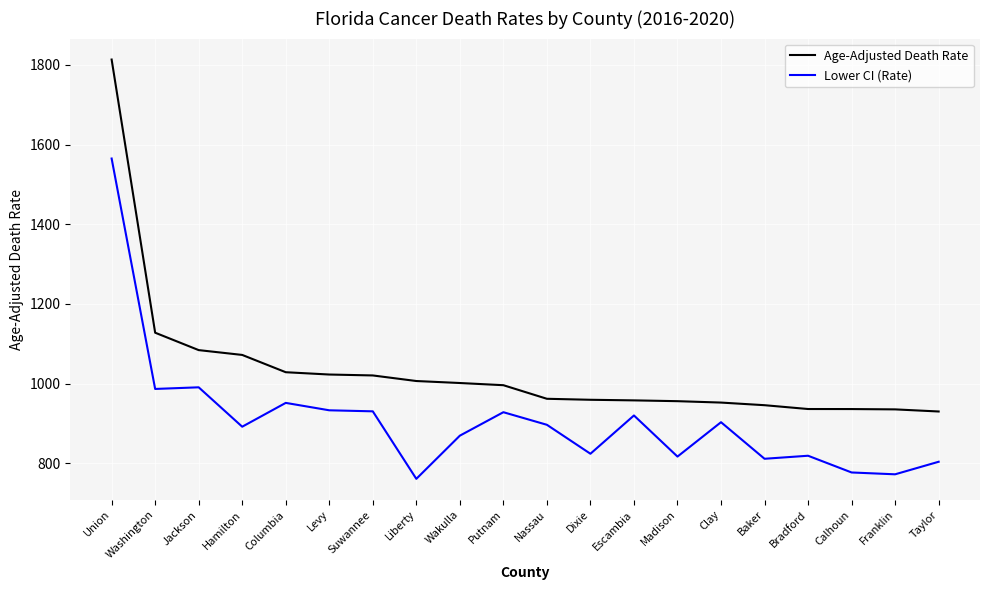

True or false: Age-Adjusted Death Rate and Lower CI (Rate) intersect in this chart.

False